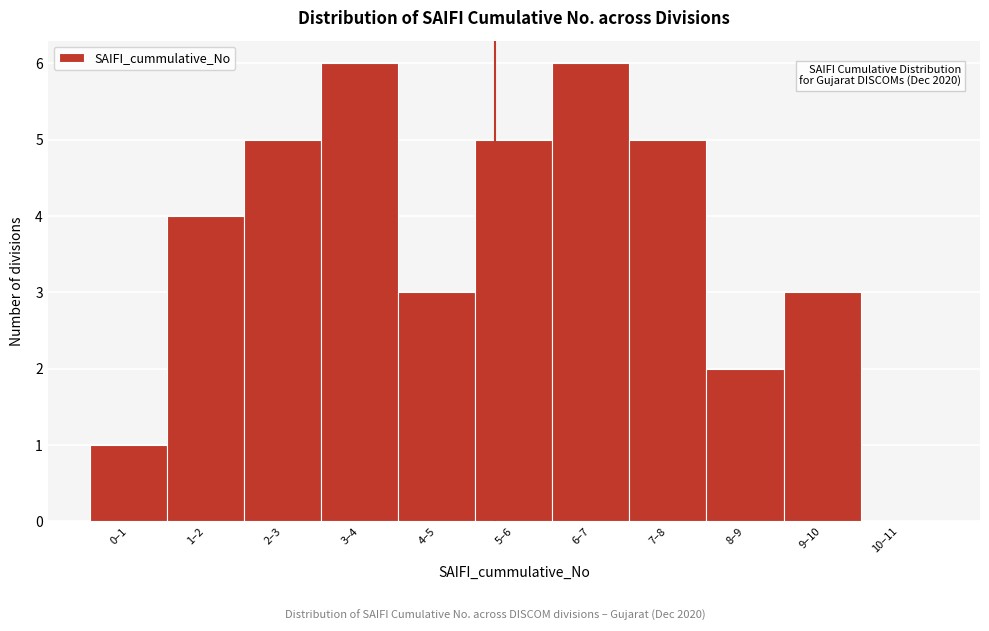

Reading left to right, list all the values displayed in this chart.

0–1=1	1–2=4	2–3=5	3–4=6	4–5=3	5–6=5	6–7=6	7–8=5	8–9=2	9–10=3	10–11=0